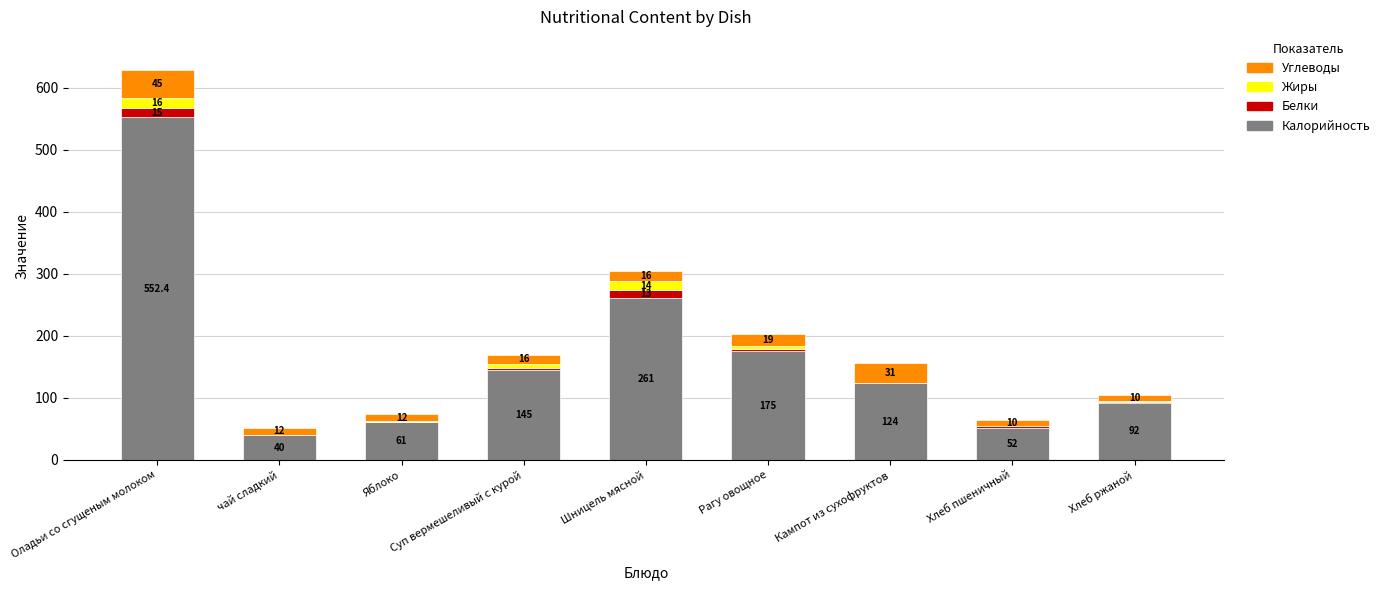

Are the bars grouped side by side (vs. stacked)?

No